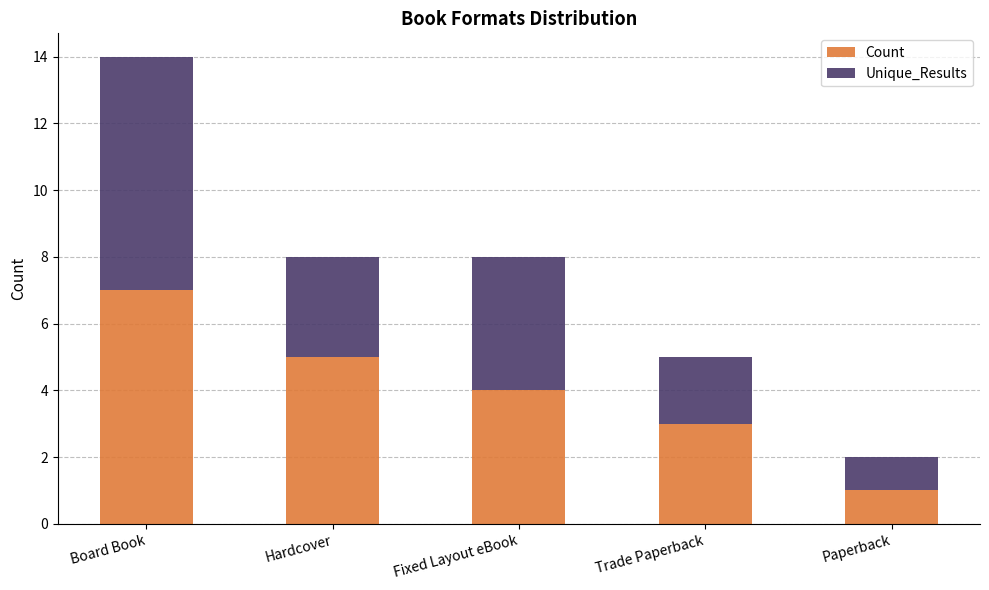

Is it true that Count equals 7 at Board Book?

True